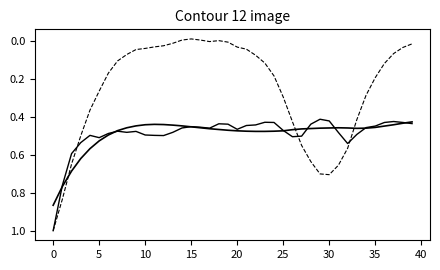

Is this an area chart (filled region under the line)?

No